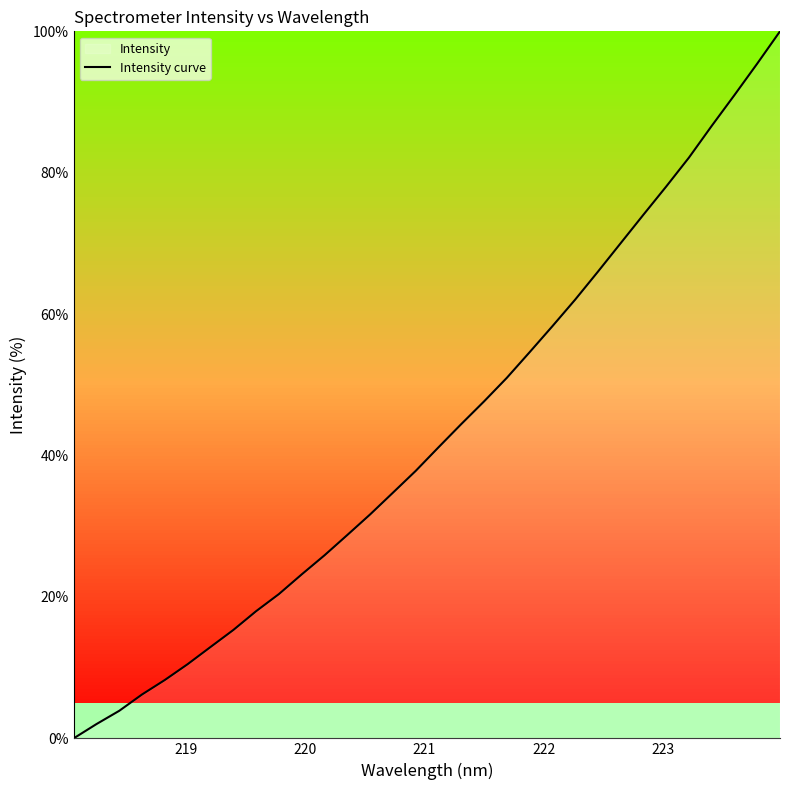

How many values are above zero?

31